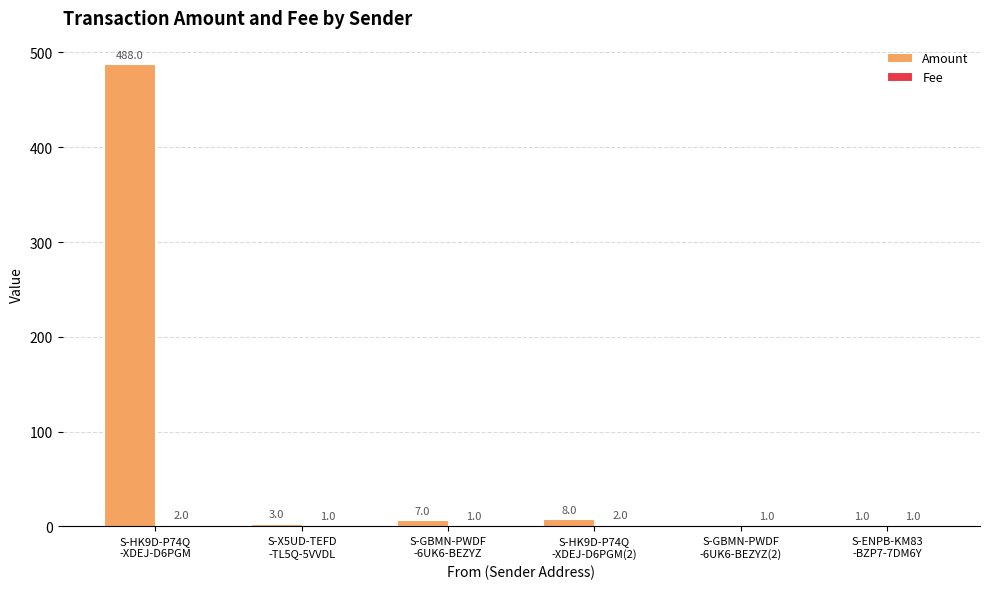

At which label is Amount closest to 244?

S-HK9D-P74Q
-XDEJ-D6PGM(2)